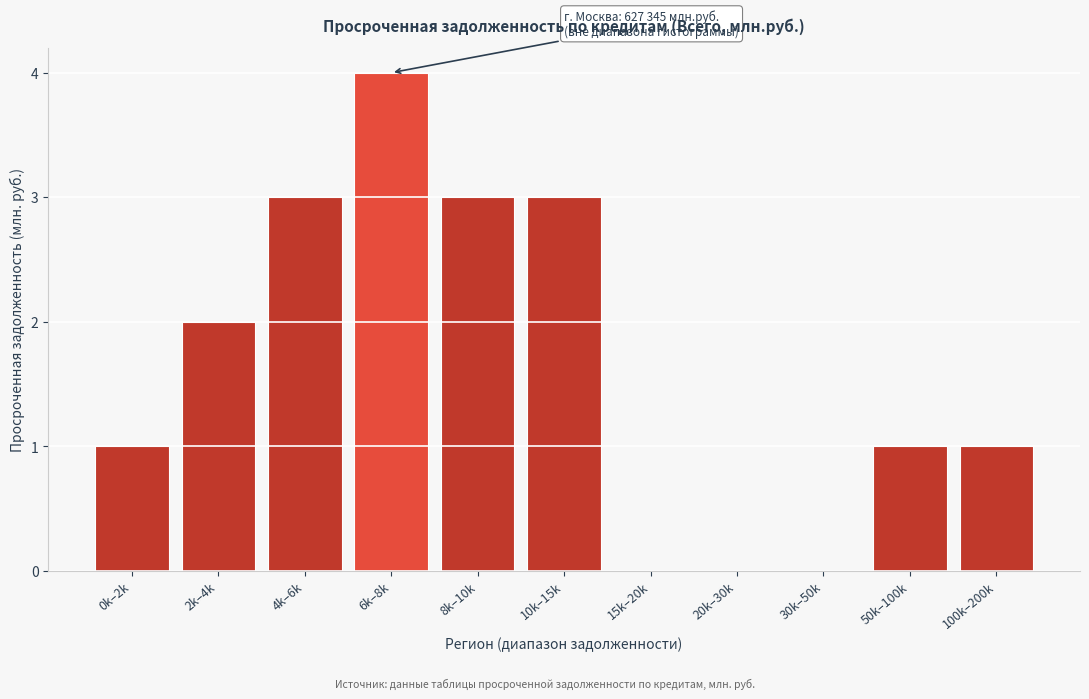

Reading left to right, extract all data points from this chart.

0k–2k=1	2k–4k=2	4k–6k=3	6k–8k=4	8k–10k=3	10k–15k=3	15k–20k=0	20k–30k=0	30k–50k=0	50k–100k=1	100k–200k=1